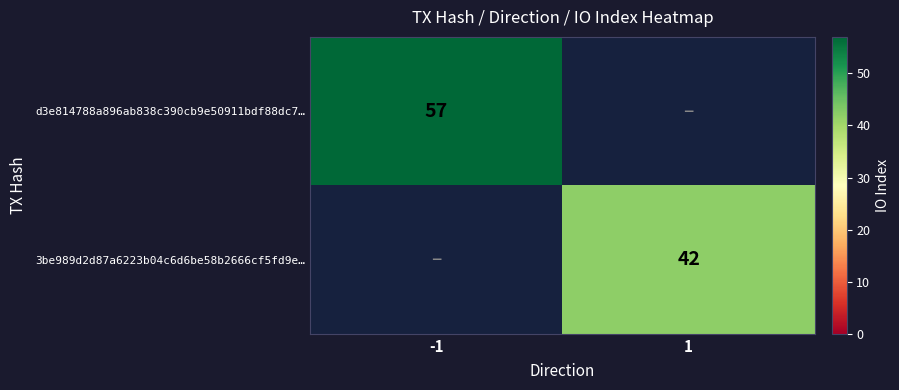

Count the number of data series in this chart.

2